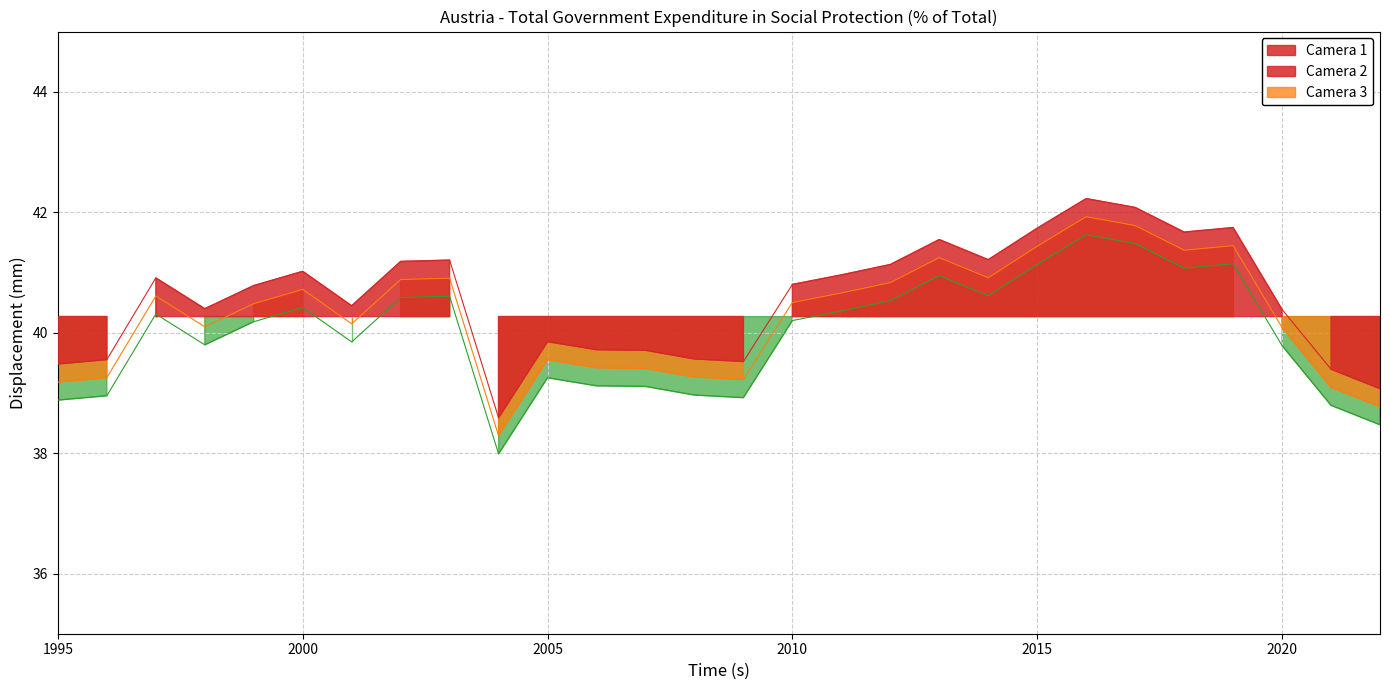

Where is the data nearest to the value 40?

2005